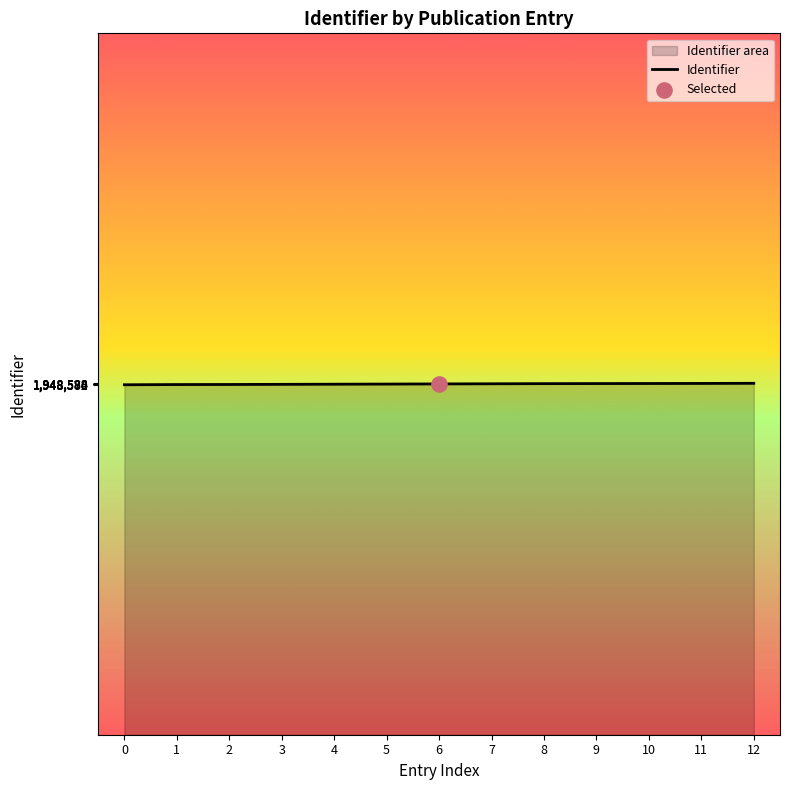

What is the change in value from 5 to 12?

+11